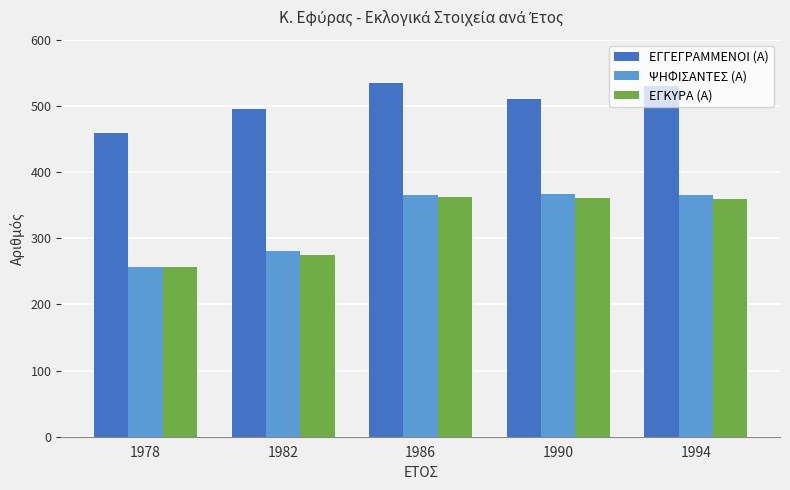

Which series has the largest total across all categories?

ΕΓΓΕΓΡΑΜΜΕΝΟΙ (Α)